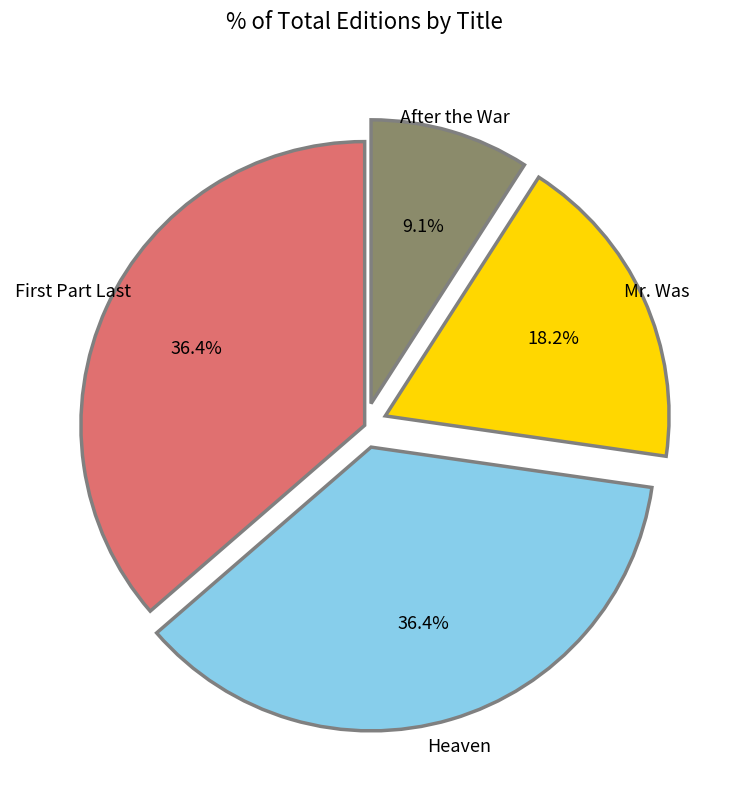

How many slices are in this pie chart?

4